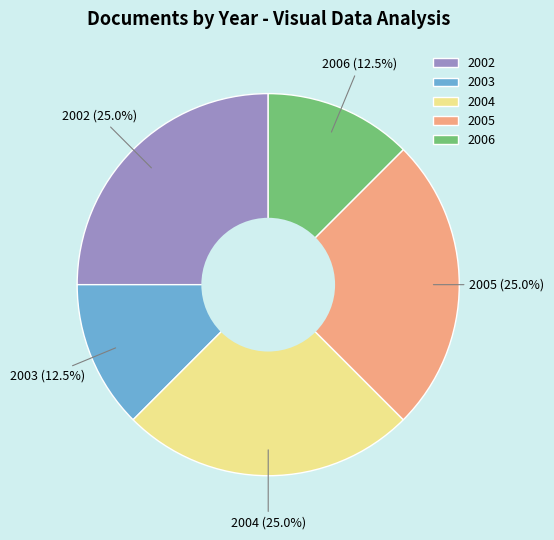

Between 2002 and 2006, which is larger?

2002